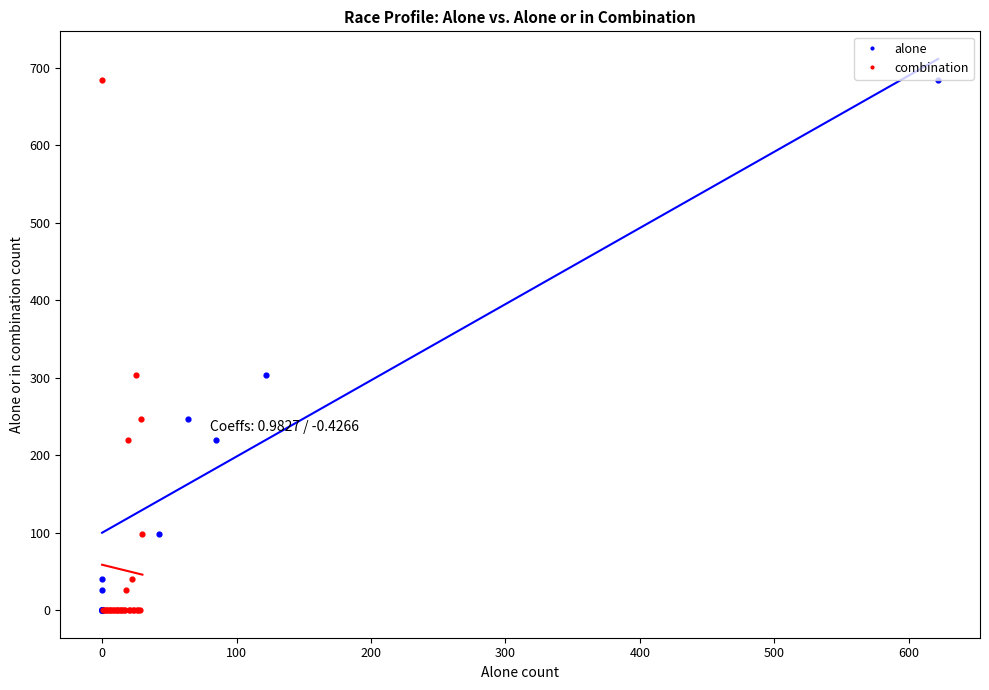

What are all the series names shown in the legend?

alone, combination